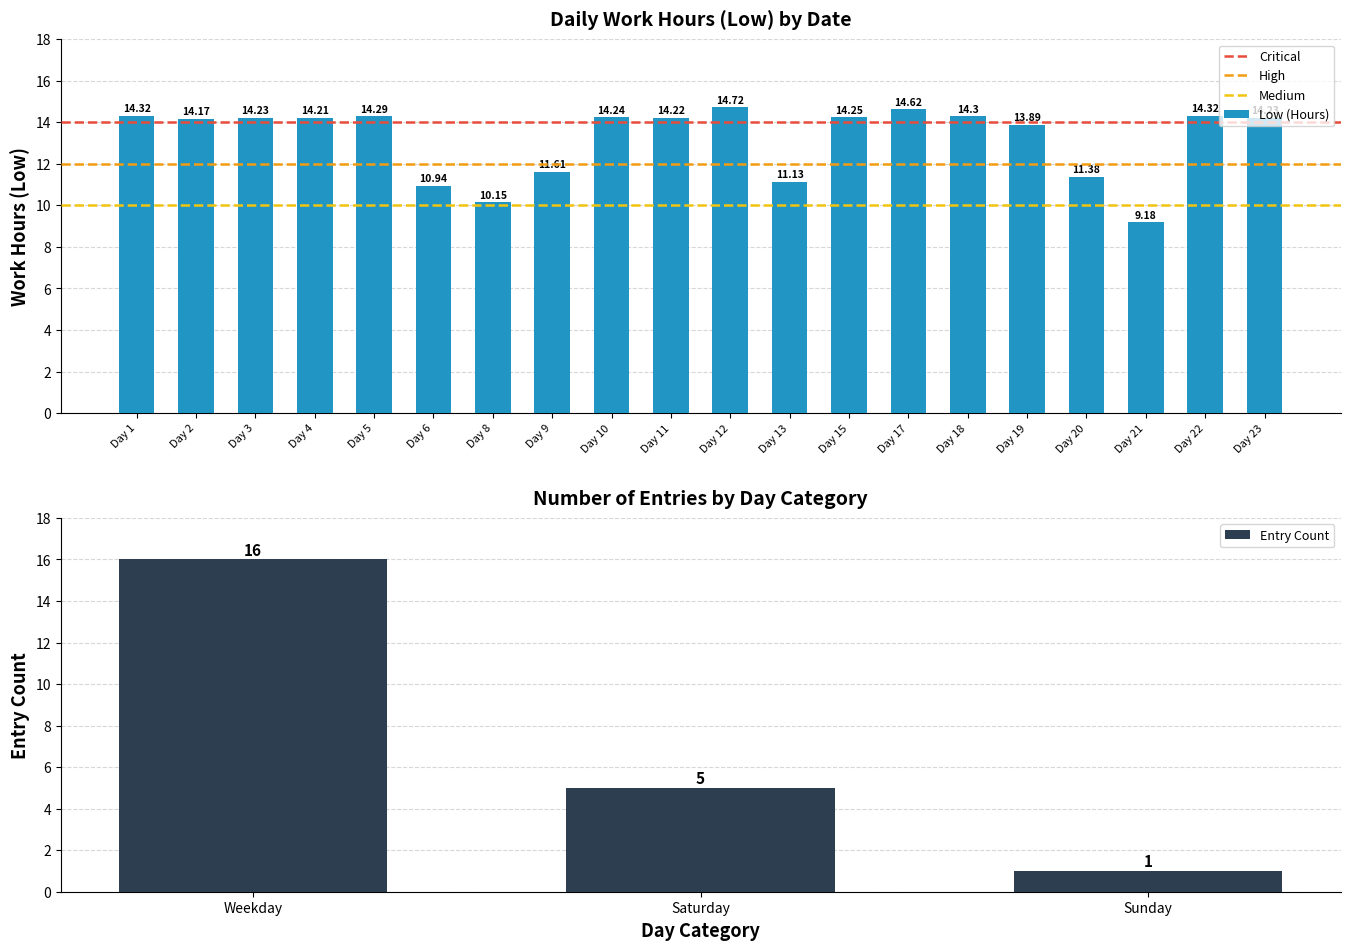

List the labels in order of value, largest first.

Day 12, Day 17, Day 1, Day 22, Day 18, Day 5, Day 15, Day 10, Day 3, Day 23, Day 11, Day 4, Day 2, Day 19, Day 9, Day 20, Day 13, Day 6, Day 8, Day 21